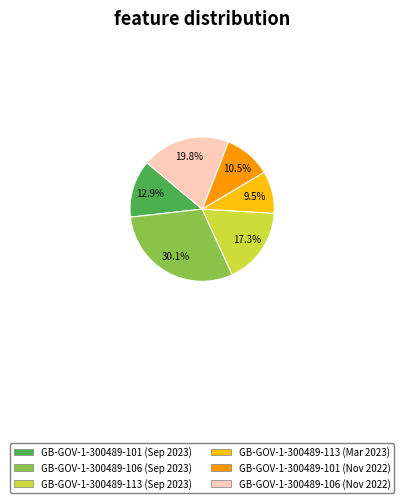

What percentage is the GB-GOV-1-300489-113 (Sep 2023) slice, to the nearest percent?

17%